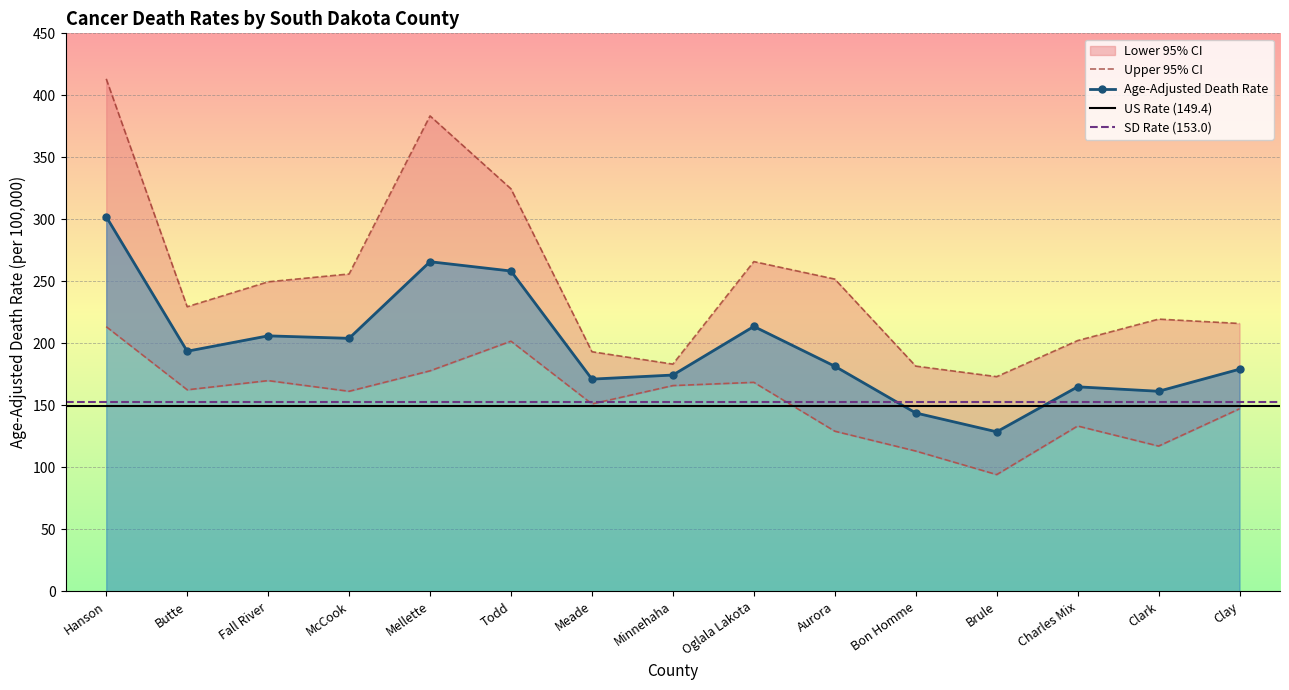

True or false: Lower 95% CI and Upper 95% CI intersect in this chart.

False